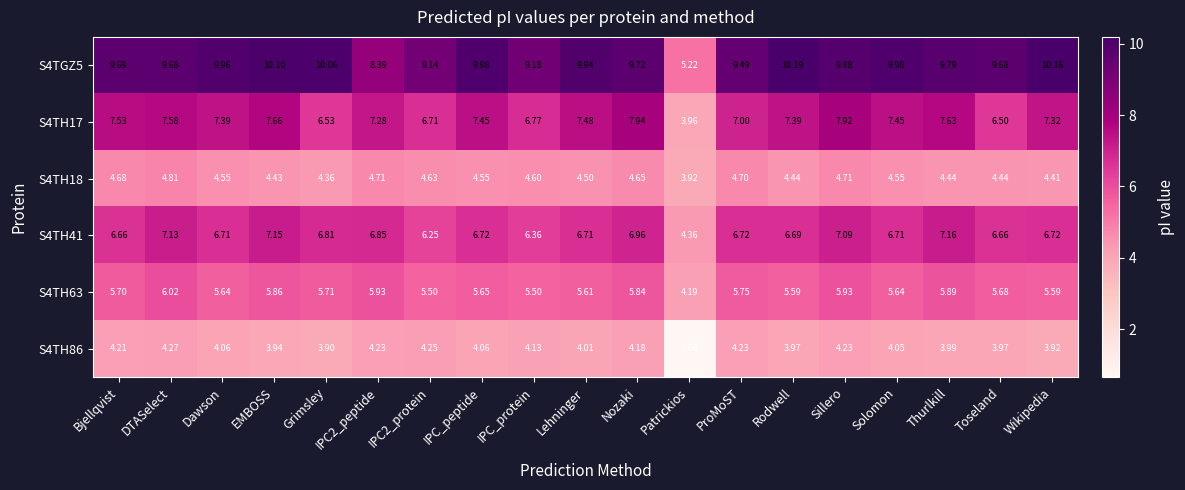

Which category has the lowest value across all series?

Patrickios